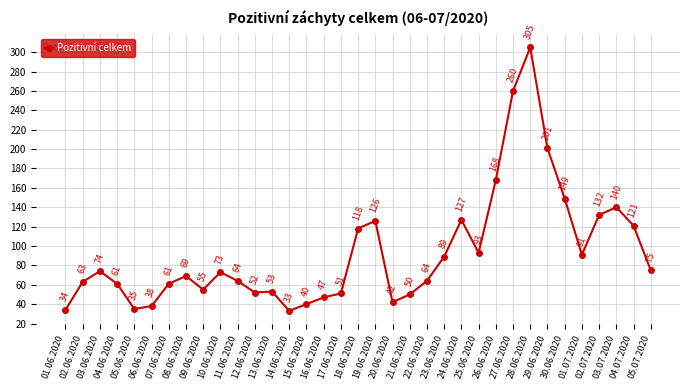

Reading left to right, list all the values displayed in this chart.

01.06.2020=34	02.06.2020=63	03.06.2020=74	04.06.2020=61	05.06.2020=35	06.06.2020=38	07.06.2020=61	08.06.2020=69	09.06.2020=55	10.06.2020=73	11.06.2020=64	12.06.2020=52	13.06.2020=53	14.06.2020=33	15.06.2020=40	16.06.2020=47	17.06.2020=51	18.06.2020=118	19.06.2020=126	20.06.2020=42	21.06.2020=50	22.06.2020=64	23.06.2020=89	24.06.2020=127	25.06.2020=93	26.06.2020=168	27.06.2020=260	28.06.2020=305	29.06.2020=201	30.06.2020=149	01.07.2020=91	02.07.2020=132	03.07.2020=140	04.07.2020=121	05.07.2020=75